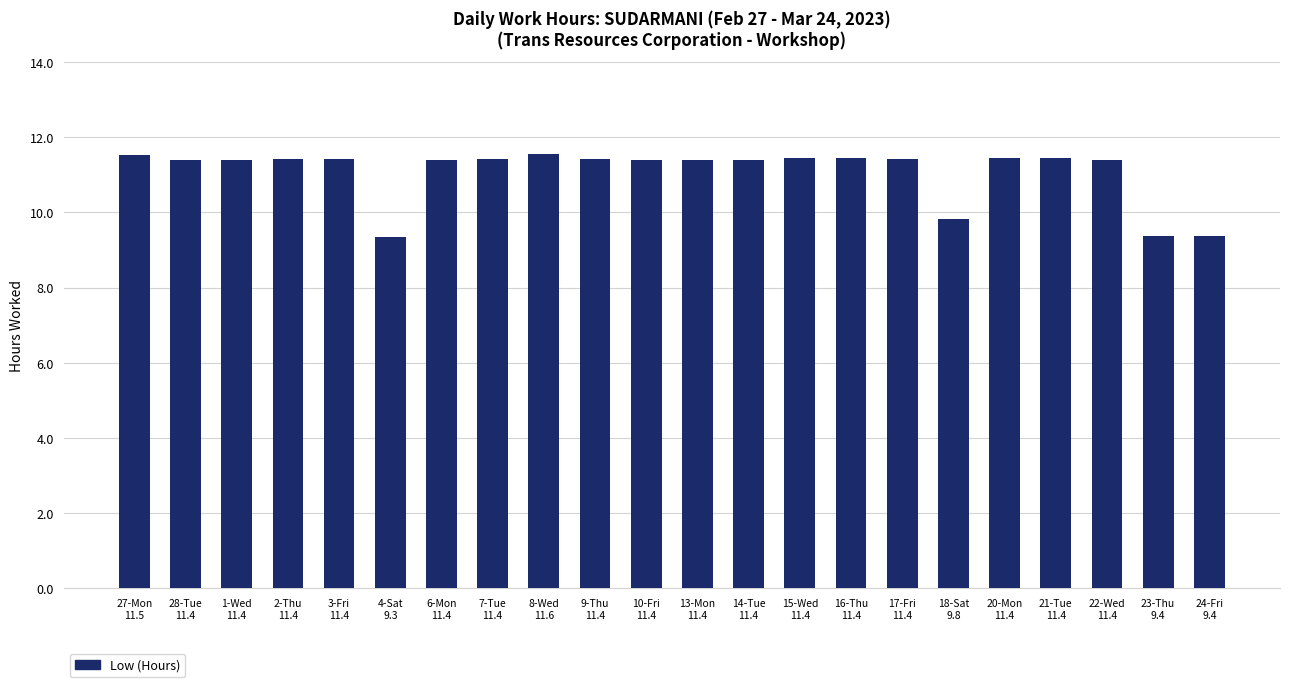

How many values are between 11 and 12?

18